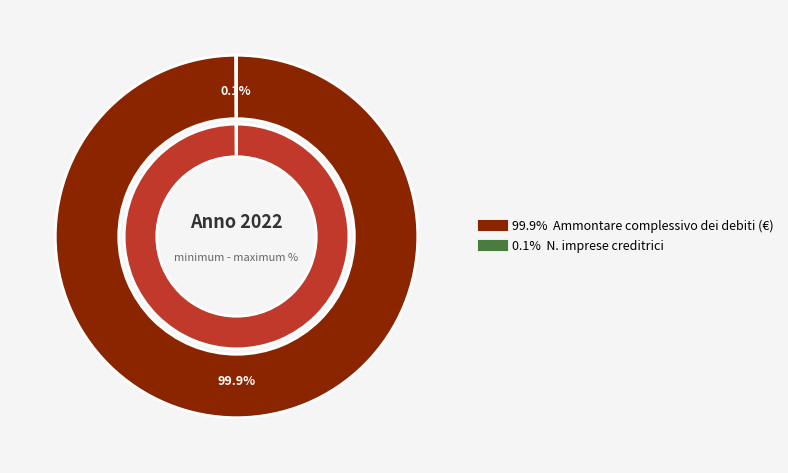

Is it true that Ammontare complessivo dei debiti (€) is 100% of the pie?

True